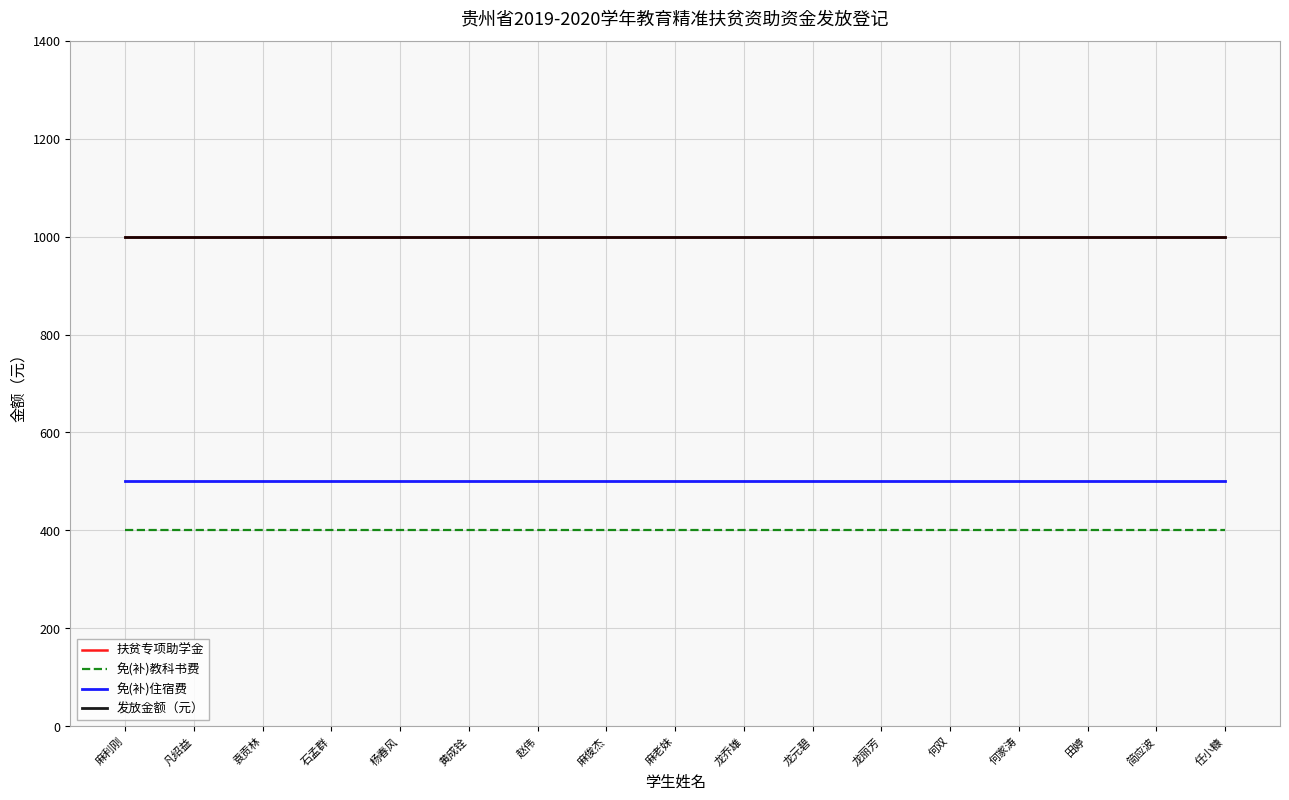

Does the chart display data point markers on the line(s)?

No